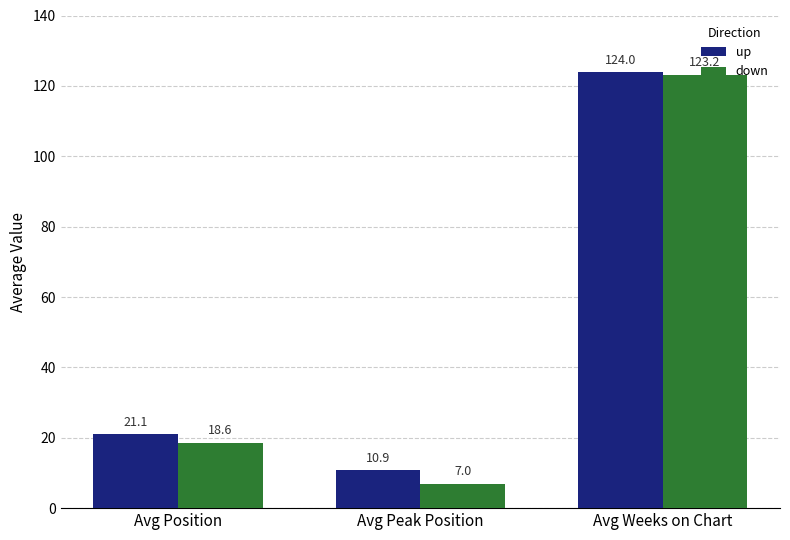

What is the label of the 2nd bar from the right?

Avg Peak Position